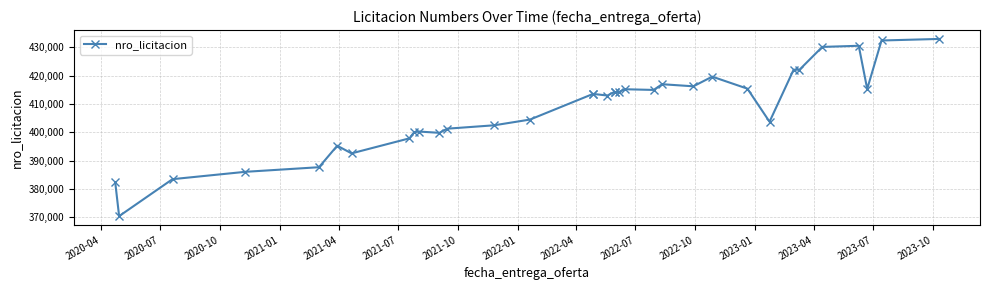

What is the average value?

408083